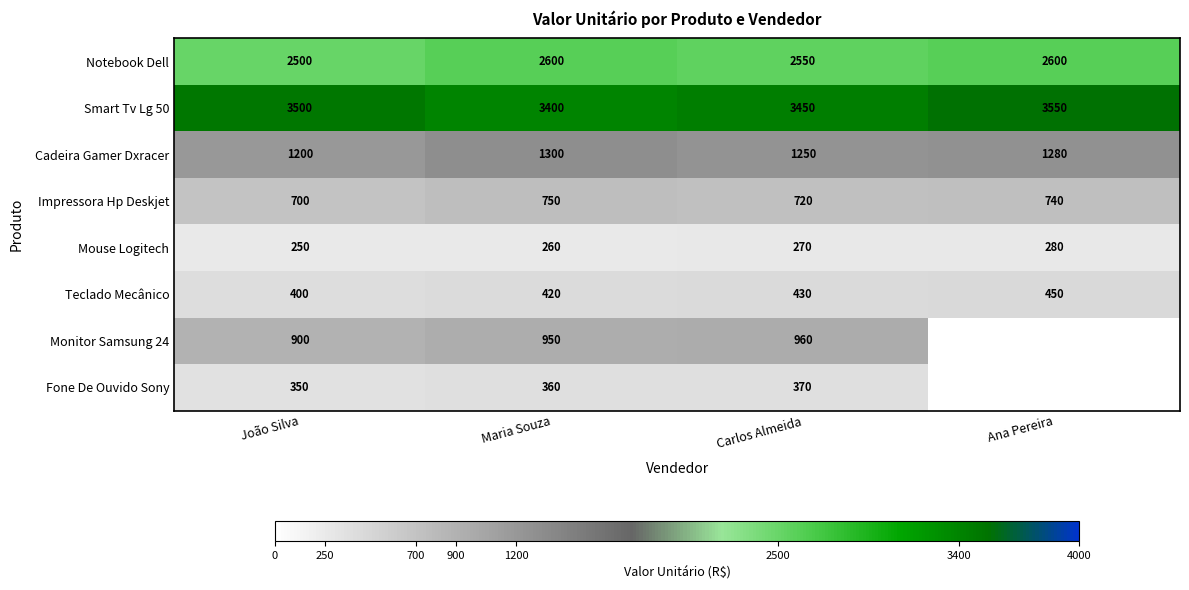

Which category has the lowest value across all series?

João Silva